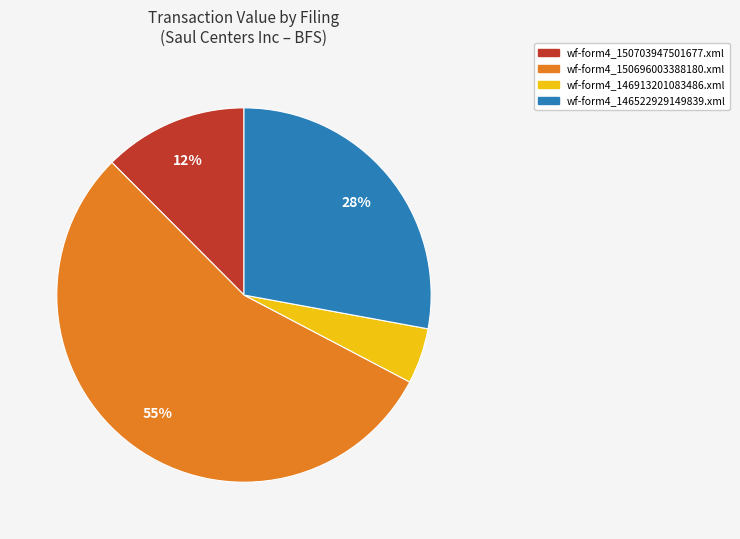

Count the number of slices in the pie.

4